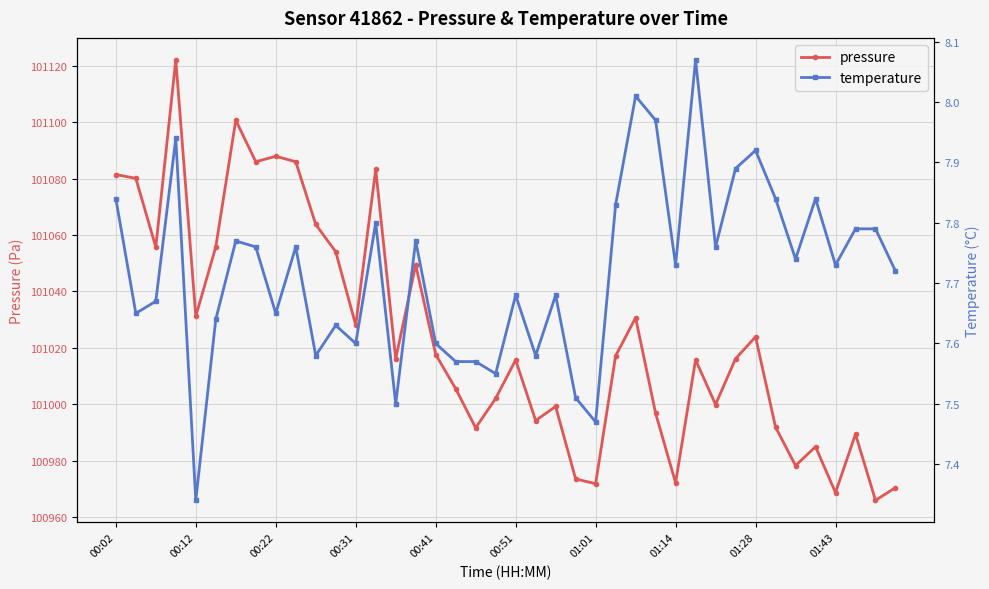

What is the total value across all series at 17?

101013.1